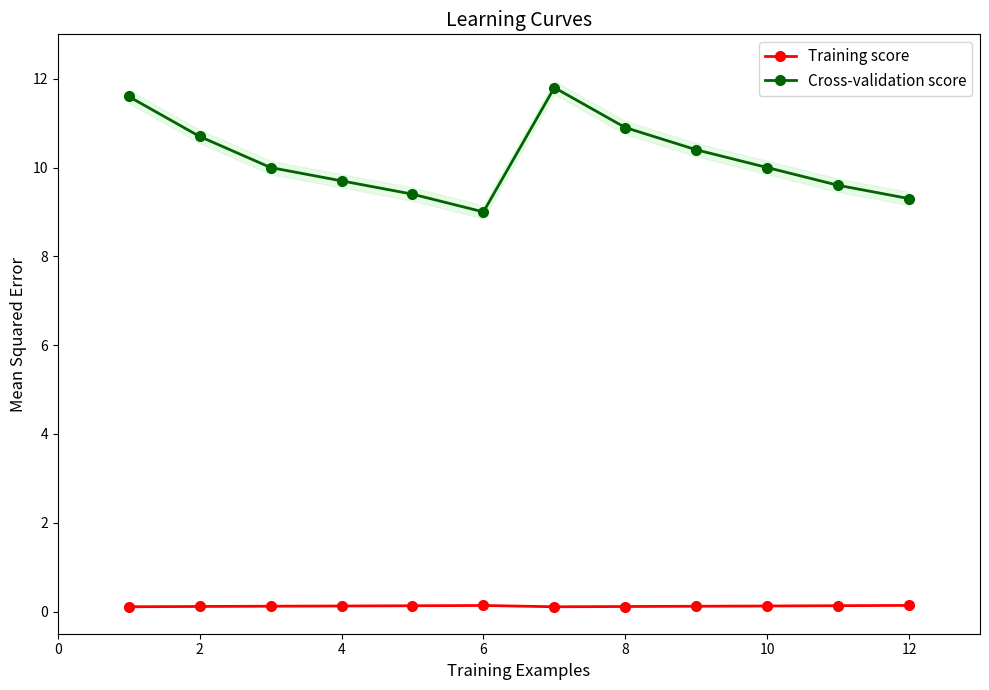

What are all the series names shown in the legend?

Training score, Cross-validation score